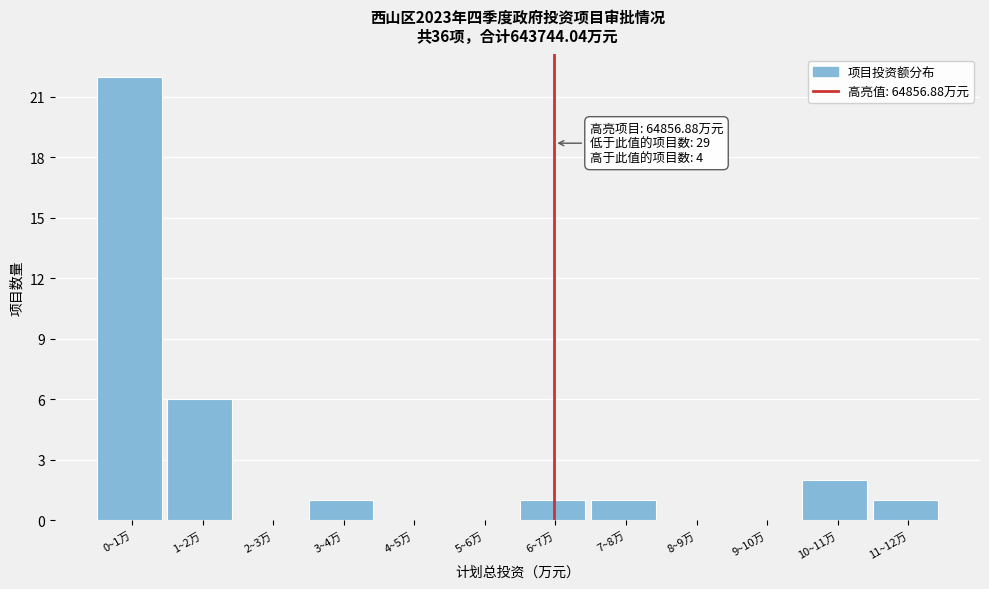

Reading right to left, extract all data points from this chart.

11~12万=1	10~11万=2	9~10万=0	8~9万=0	7~8万=1	6~7万=1	5~6万=0	4~5万=0	3~4万=1	2~3万=0	1~2万=6	0~1万=22